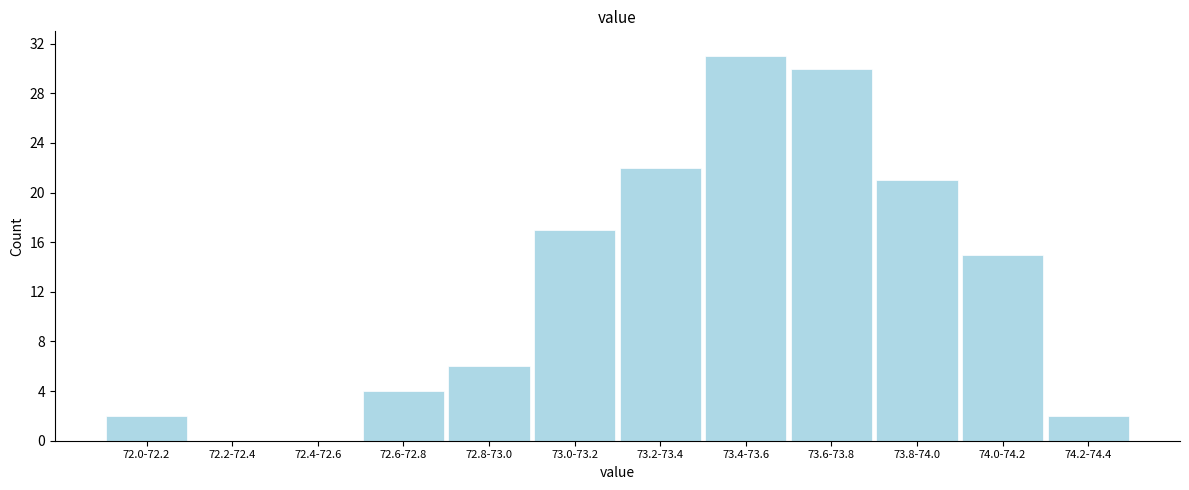

Reading left to right, list all the values displayed in this chart.

72.0-72.2=2	72.2-72.4=0	72.4-72.6=0	72.6-72.8=4	72.8-73.0=6	73.0-73.2=17	73.2-73.4=22	73.4-73.6=31	73.6-73.8=30	73.8-74.0=21	74.0-74.2=15	74.2-74.4=2